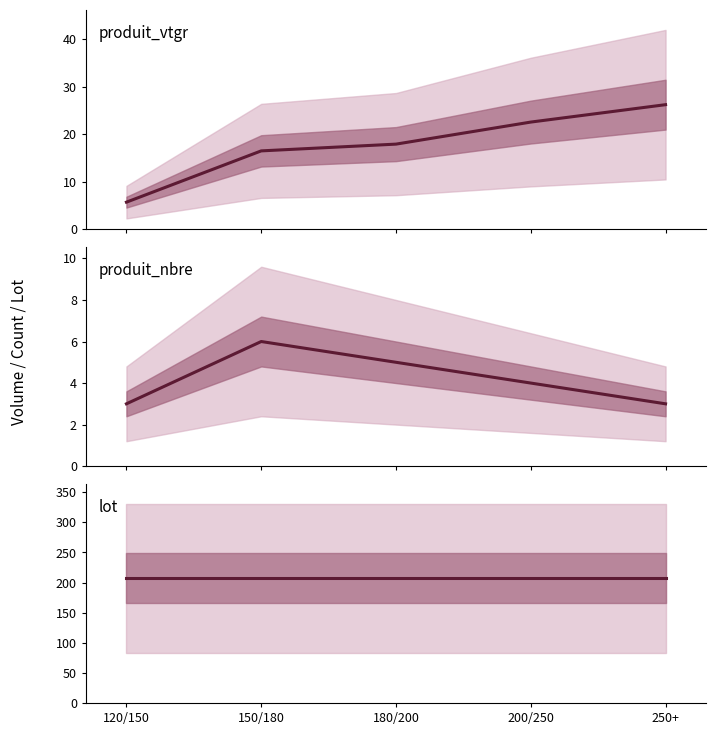

Which series has the largest total across all categories?

lot